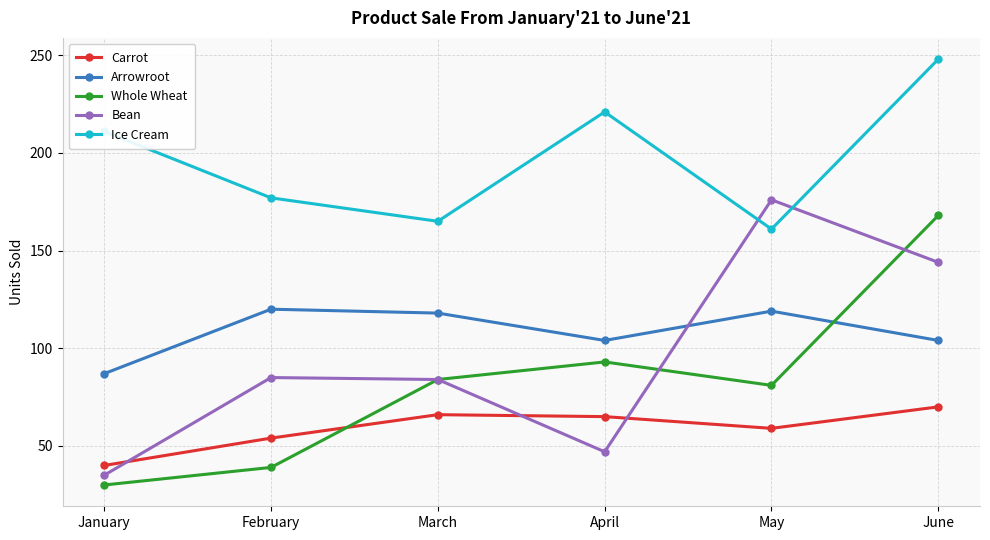

Where does the Carrot series first go above 65?

March